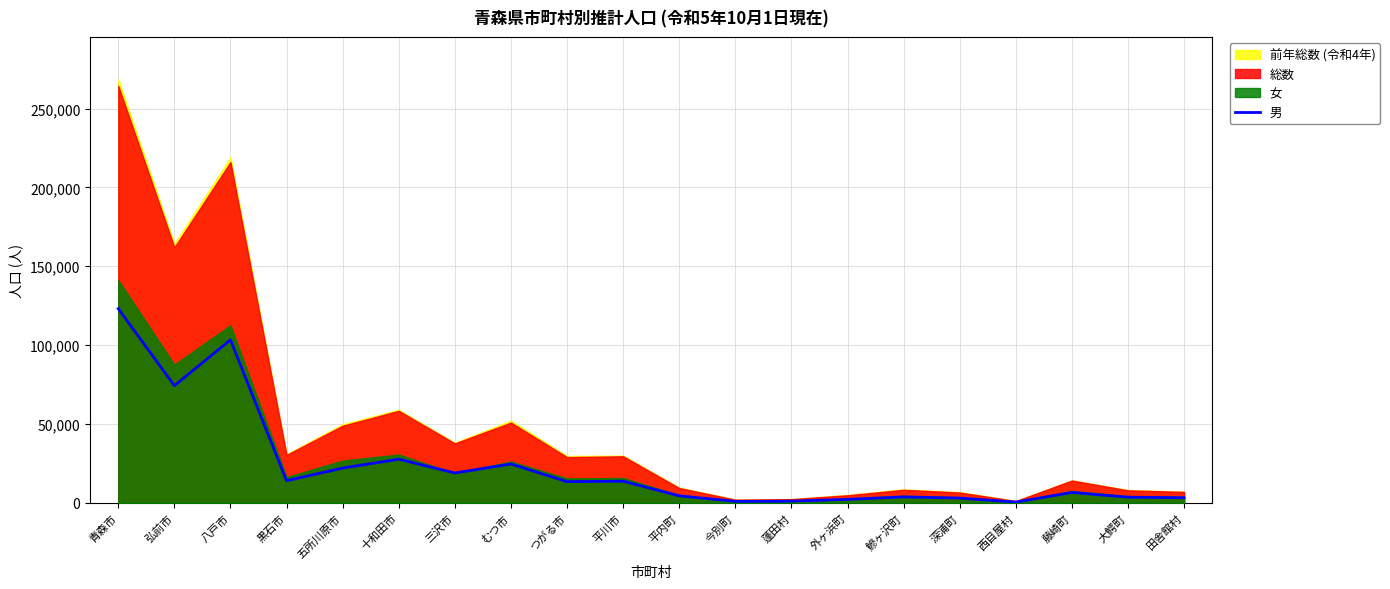

What is the label of the 6th point from the right?

鰺ヶ沢町